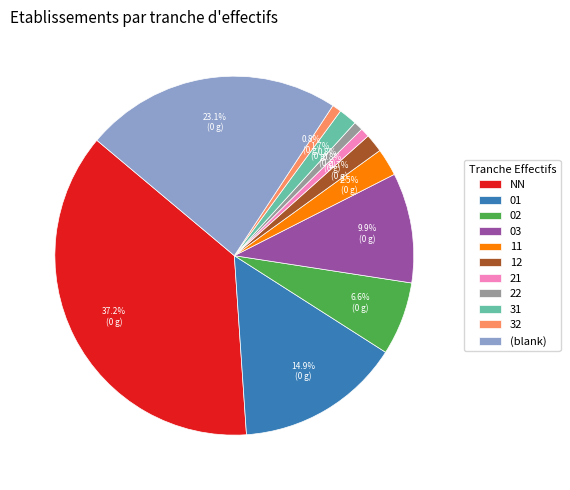

Which slice is the largest?

NN